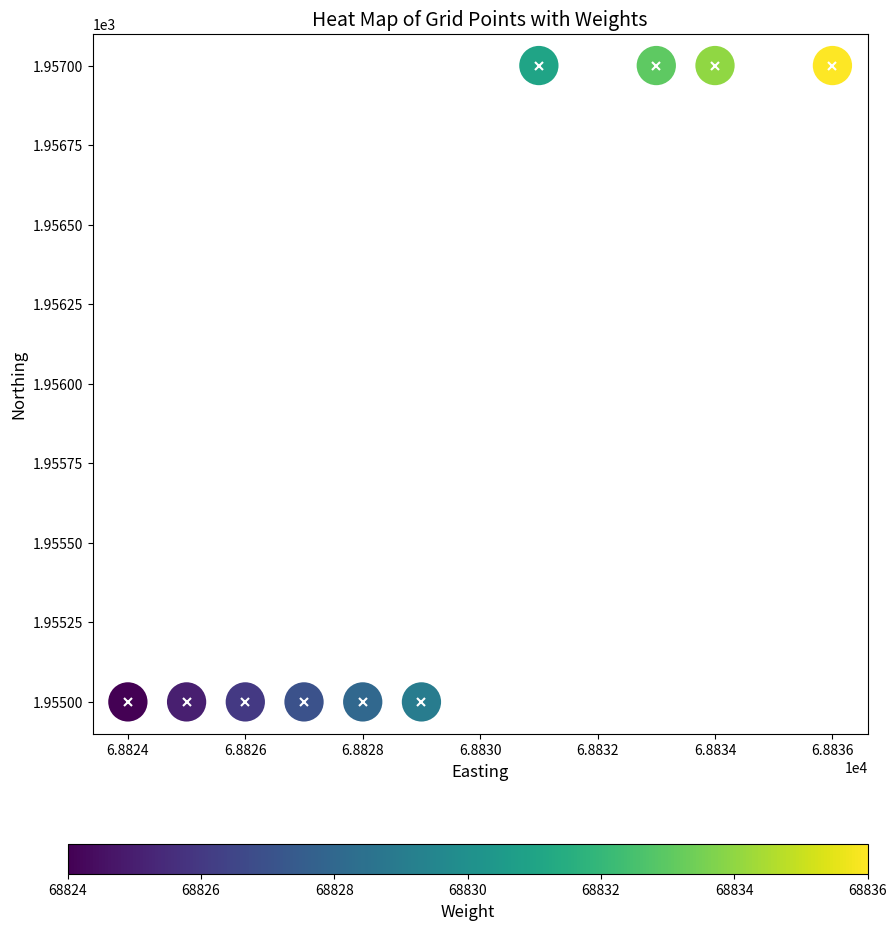

List the coordinates of all points as (Y, X) pairs, reading left to right.

(1955, 68824)  (1955, 68825)  (1955, 68826)  (1955, 68827)  (1955, 68828)  (1955, 68829)  (1957, 68831)  (1957, 68833)  (1957, 68834)  (1957, 68836)